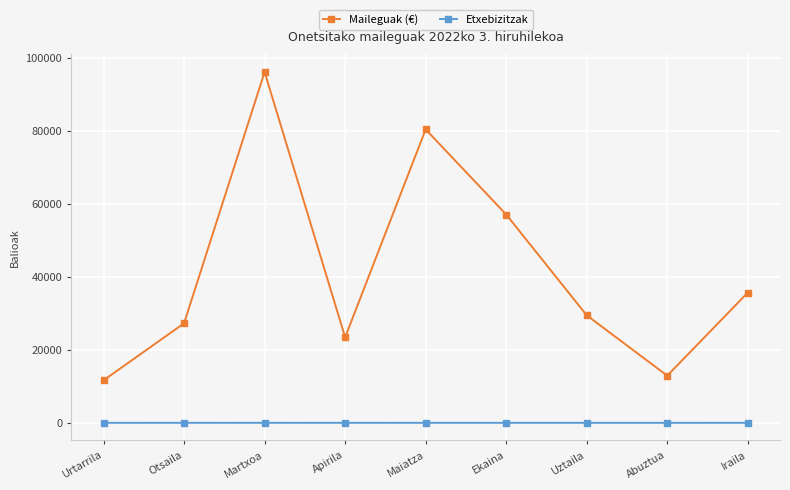

Count the Etxebizitzak values in the range 3 to 5.

5